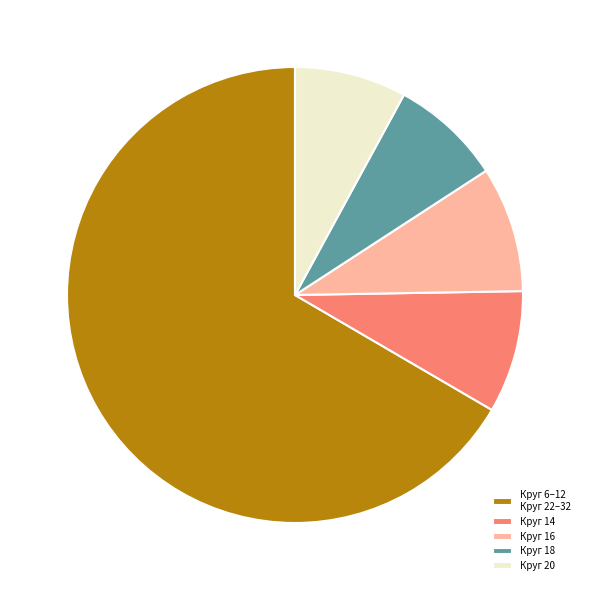

Approximately how many times larger is the value at Круг 20 compared to Круг 18?

1.0